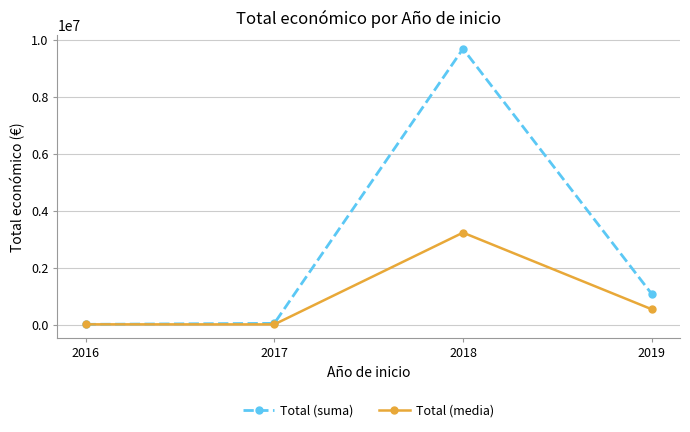

What is the maximum value for Total (suma)?

9695890.0